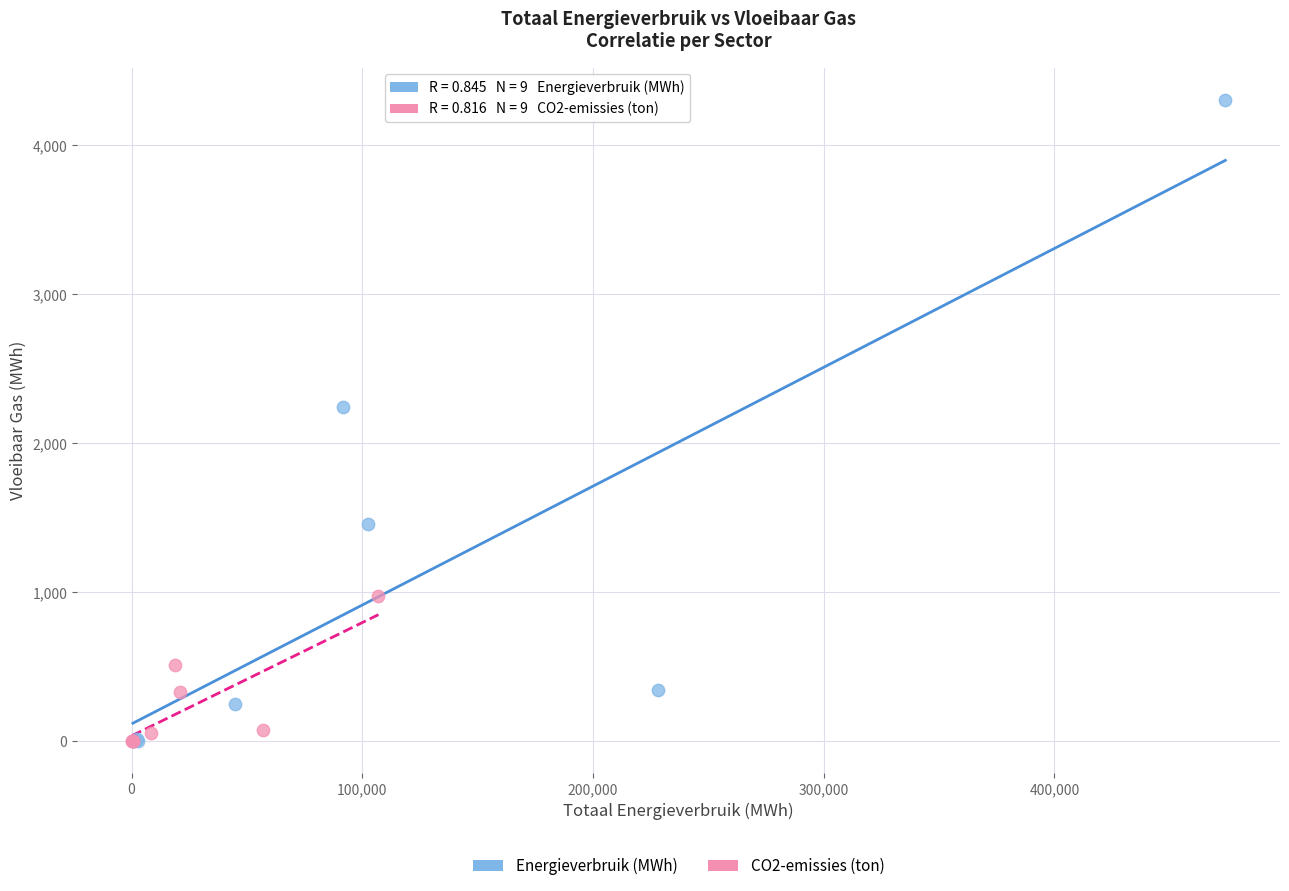

Which series has the widest spread of Y values?

Energieverbruik (MWh)